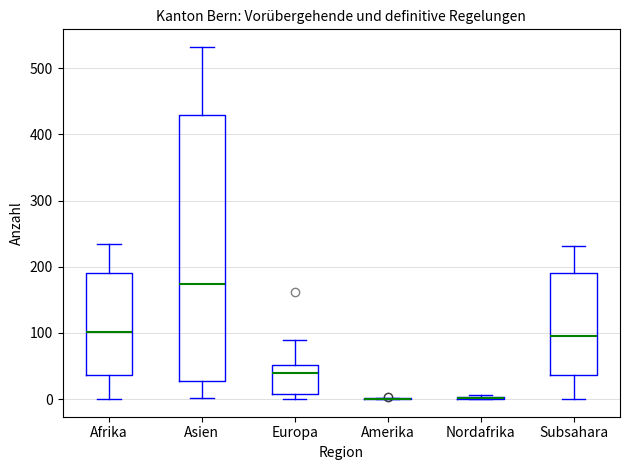

Where is the lower edge of the box for Asien on the y-axis? The values are not printed on the chart, so give them approximately, as read against the axis.

30